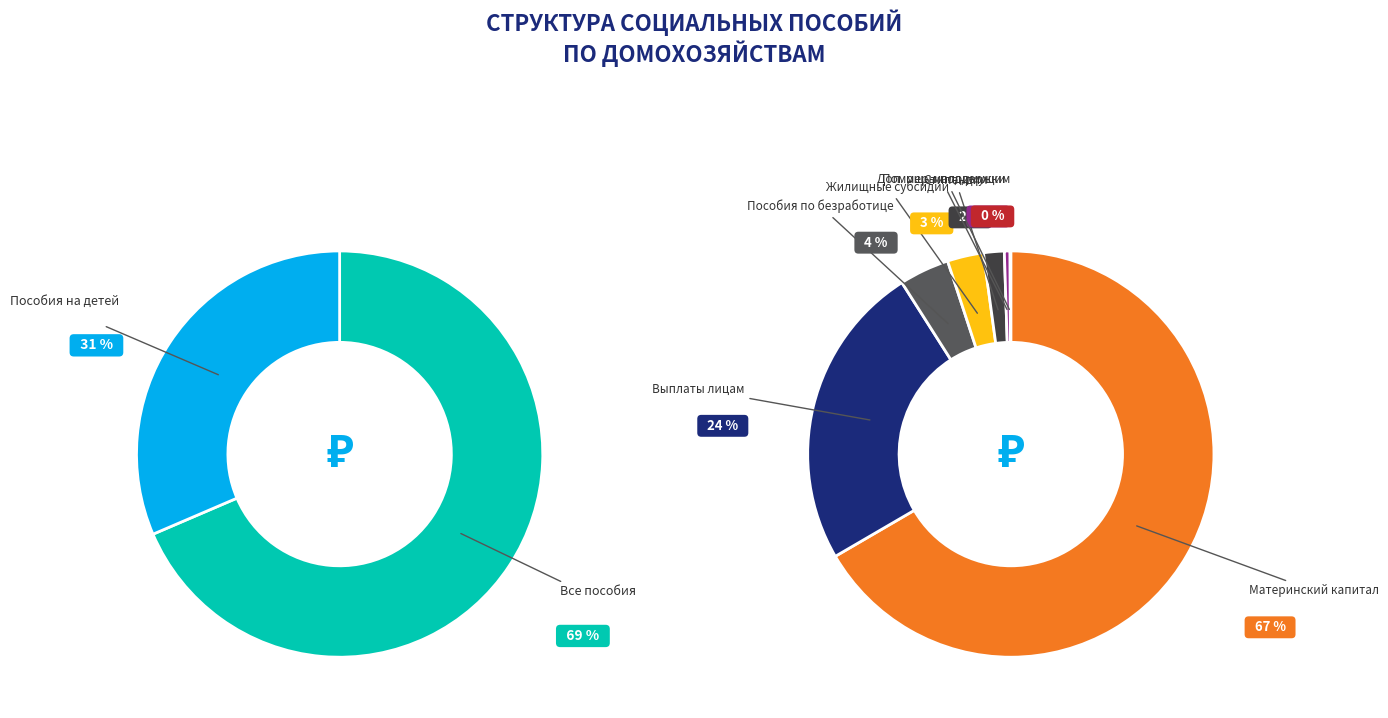

Does Пособия и другие социальные выплаты лицам account for over 50% of the chart?

No